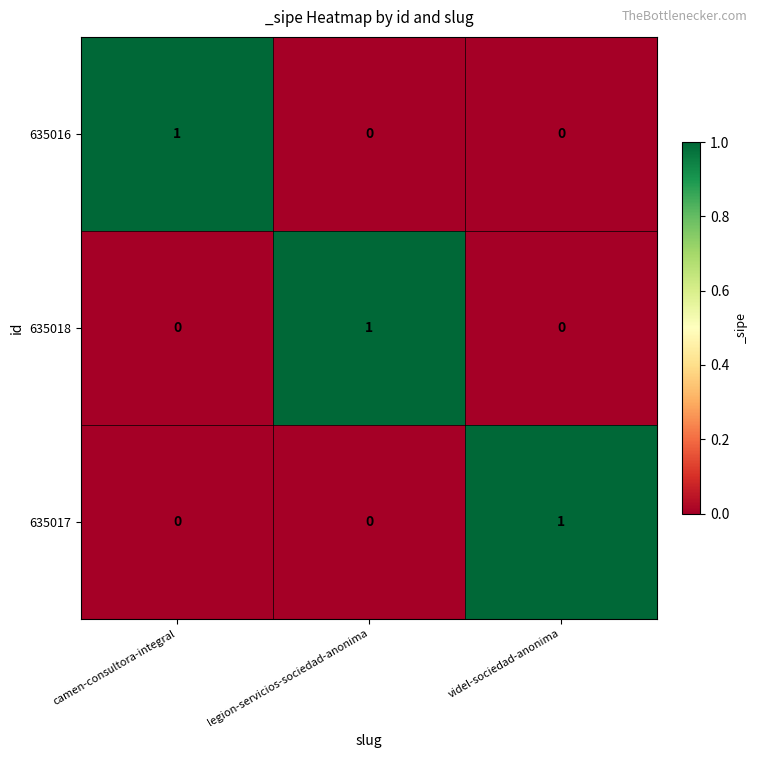

Reading left to right, extract all data points from this chart.

635016: 1	0	0
635018: 0	1	0
635017: 0	0	1